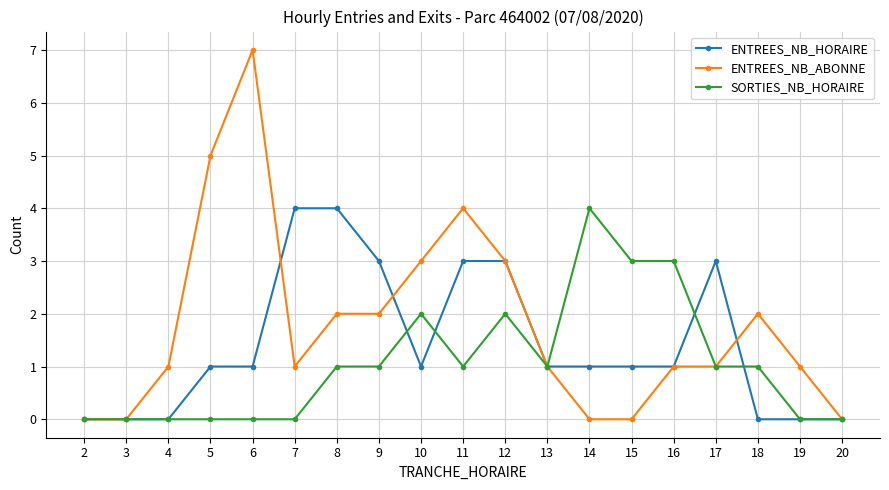

Reading right to left, extract all data points from this chart.

ENTREES_NB_HORAIRE: 0	0	0	3	1	1	1	1	3	3	1	3	4	4	1	1	0	0	0
ENTREES_NB_ABONNE: 0	1	2	1	1	0	0	1	3	4	3	2	2	1	7	5	1	0	0
SORTIES_NB_HORAIRE: 0	0	1	1	3	3	4	1	2	1	2	1	1	0	0	0	0	0	0